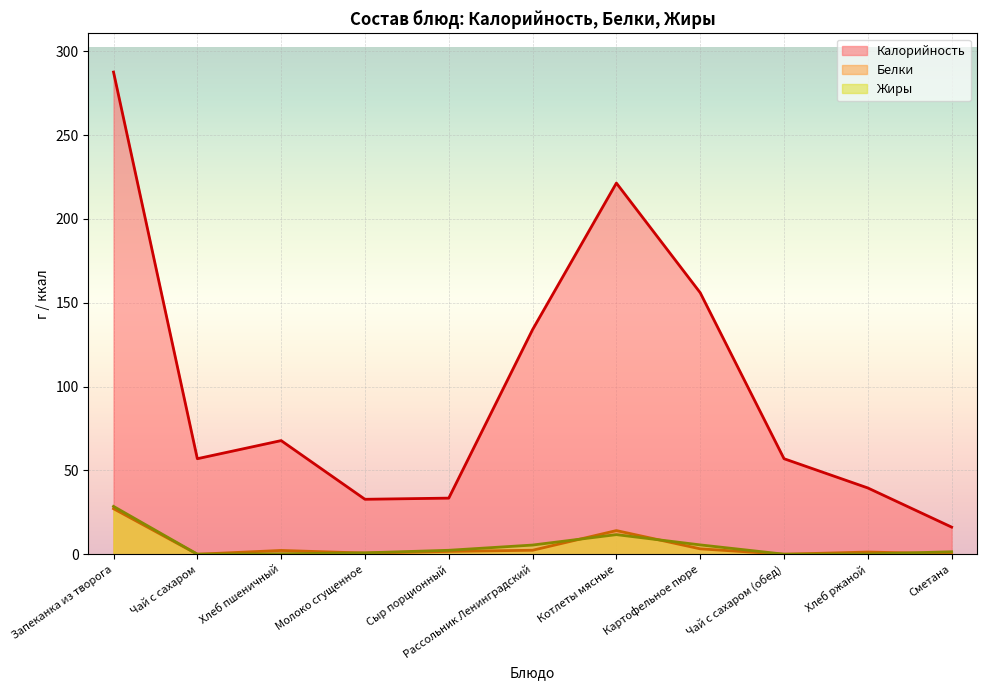

Reading left to right, extract all data points from this chart.

Калорийность: Запеканка из творога=287.6	Чай с сахаром=57.0	Хлеб пшеничный=67.8	Молоко сгущенное=32.8	Сыр порционный=33.5	Рассольник Ленинградский=134.0	Котлеты мясные=221.4	Картофельное пюре=156.0	Чай с сахаром (обед)=57.0	Хлеб ржаной=39.5	Сметана=16.2
Белки: Запеканка из творога=27.2	Чай с сахаром=0.0	Хлеб пшеничный=2.3	Молоко сгущенное=0.7	Сыр порционный=1.7	Рассольник Ленинградский=2.4	Котлеты мясные=14.1	Картофельное пюре=3.2	Чай с сахаром (обед)=0.0	Хлеб ржаной=1.3	Сметана=0.3
Жиры: Запеканка из творога=28.6	Чай с сахаром=0.1	Хлеб пшеничный=0.3	Молоко сгущенное=0.8	Сыр порционный=2.4	Рассольник Ленинградский=5.5	Котлеты мясные=11.7	Картофельное пюре=5.6	Чай с сахаром (обед)=0.1	Хлеб ржаной=0.2	Сметана=1.5